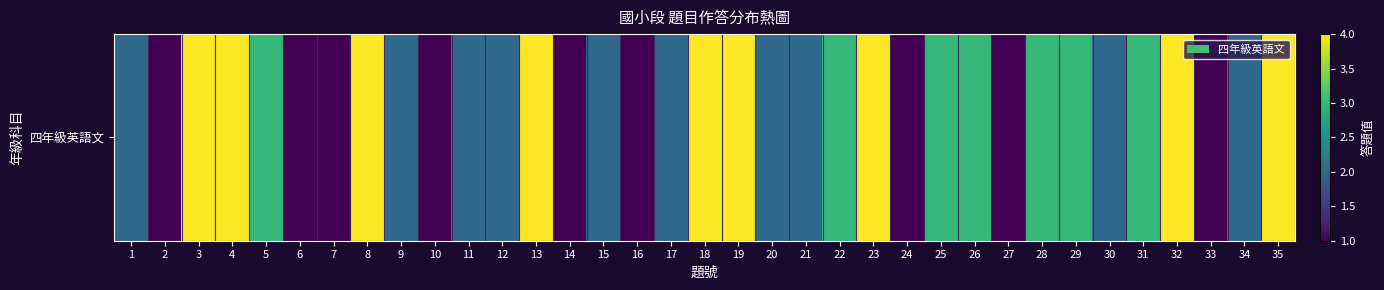

What is the difference between the maximum and second lowest values?

3